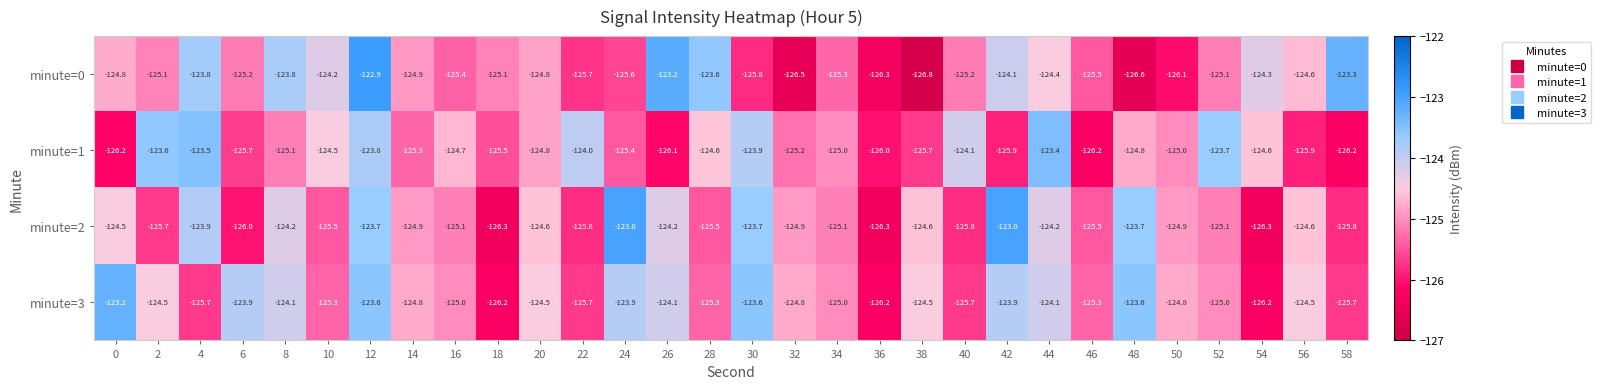

The minute=1 series shows -222.7 at 56. True or false?

False